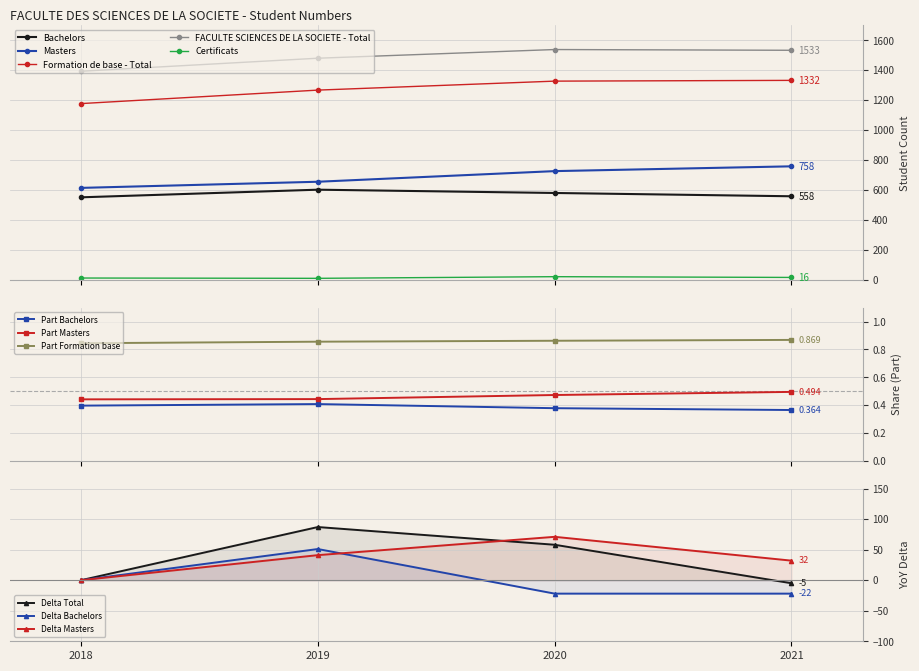

What is the difference between the Masters values at 2020 and 2021?

32